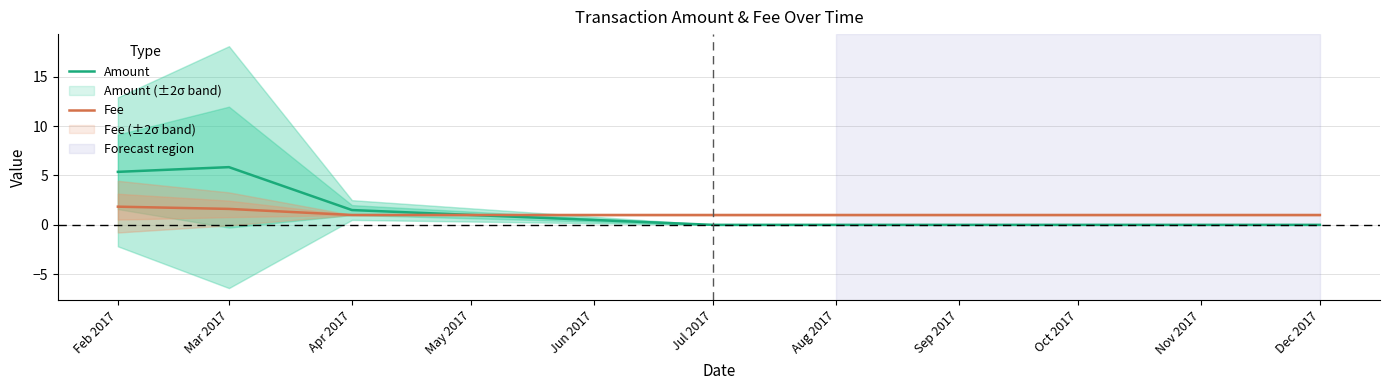

What is the value of the Fee point at the 3rd from the left?

1.0